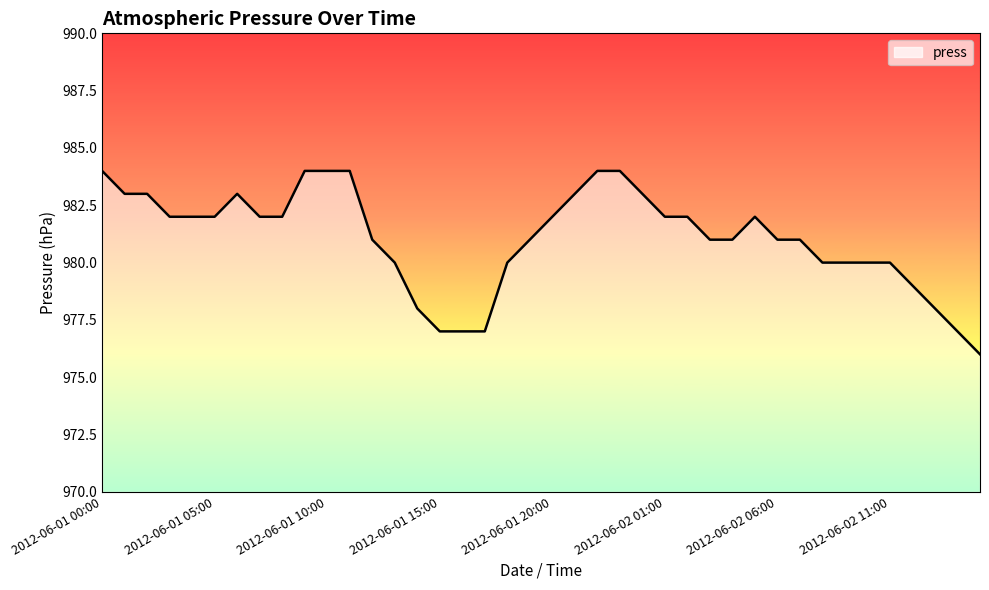

How many lines are shown in the chart?

1